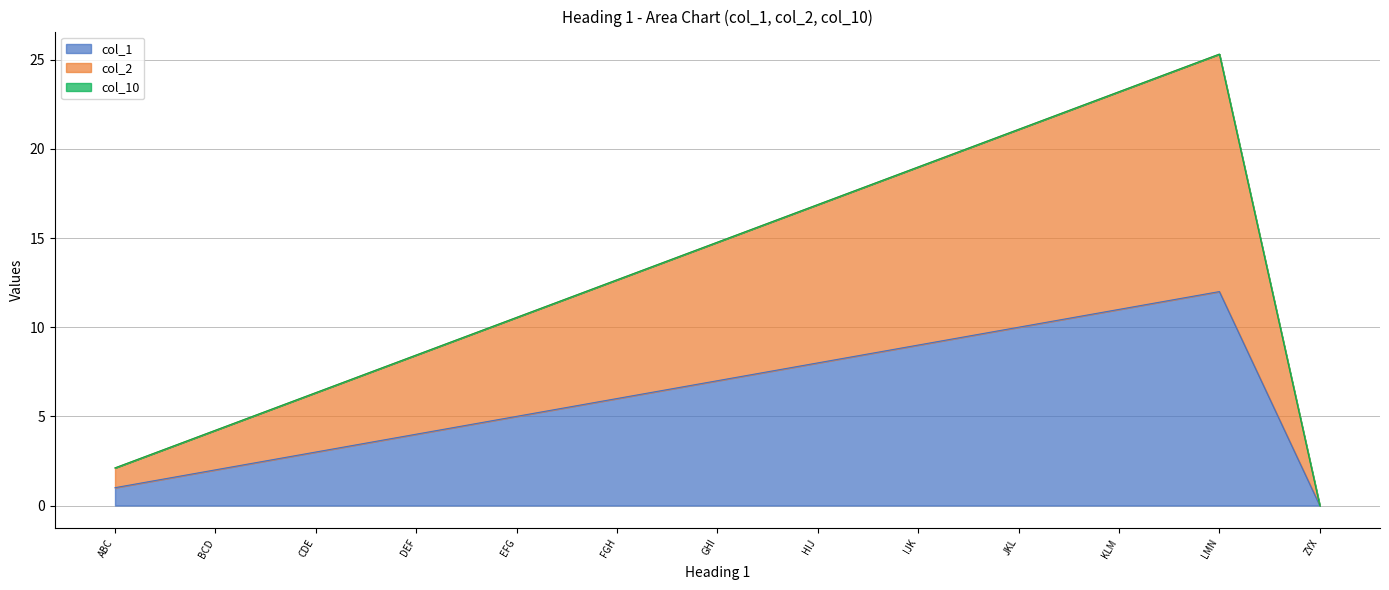

The value of col_1 at FGH is 6.0. True or false?

True